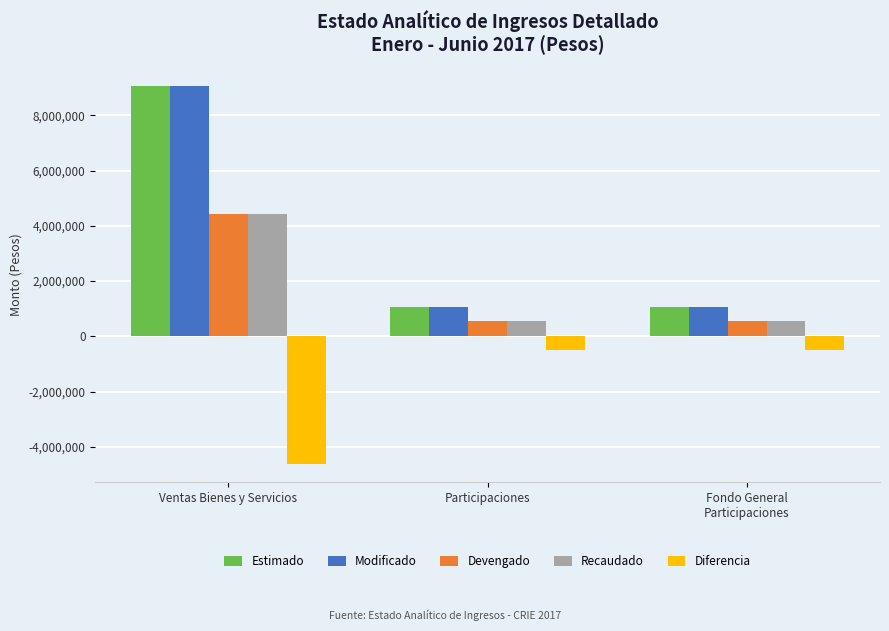

True or false: Devengado has a value of 550002 at Participaciones.

True